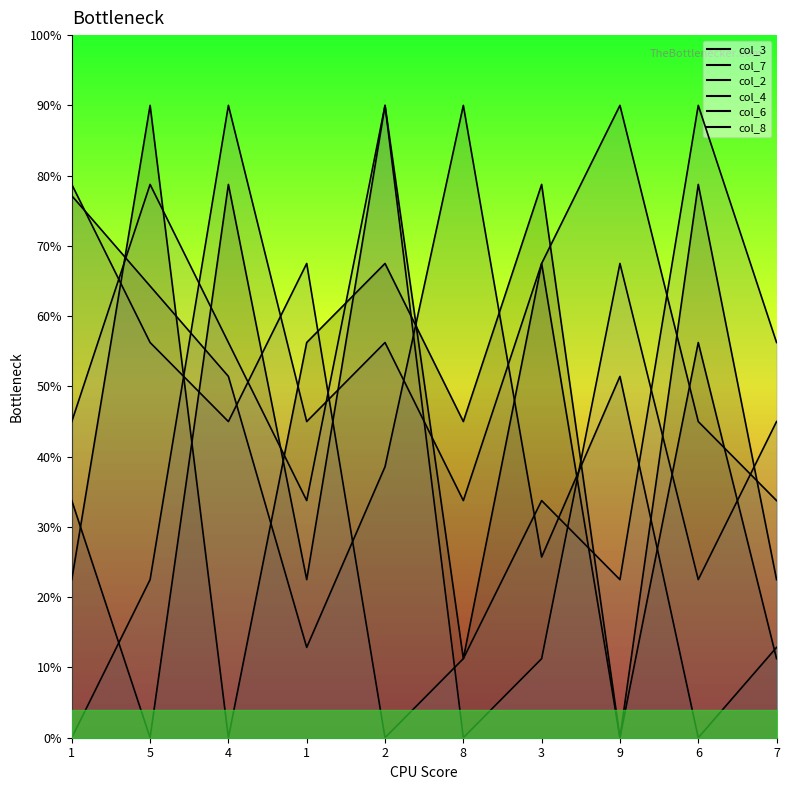

Reading left to right, list all the values displayed in this chart.

col_3: 1=2.2	5=9.0	4=0.0	1=5.6	2=6.7	8=4.5	3=7.9	9=0.0	6=5.6	7=1.1
col_7: 1=3.4	5=0.0	4=7.9	1=2.2	2=9.0	8=1.1	3=6.7	9=0.0	6=7.9	7=2.2
col_2: 1=7.7	5=6.4	4=5.1	1=1.3	2=3.9	8=9.0	3=2.6	9=5.1	6=0.0	7=1.3
col_4: 1=0.0	5=2.2	4=9.0	1=4.5	2=5.6	8=3.4	3=6.7	9=9.0	6=4.5	7=3.4
col_6: 1=7.9	5=5.6	4=4.5	1=6.7	2=0.0	8=1.1	3=3.4	9=2.2	6=9.0	7=5.6
col_8: 1=4.5	5=7.9	4=5.6	1=3.4	2=9.0	8=0.0	3=1.1	9=6.7	6=2.2	7=4.5